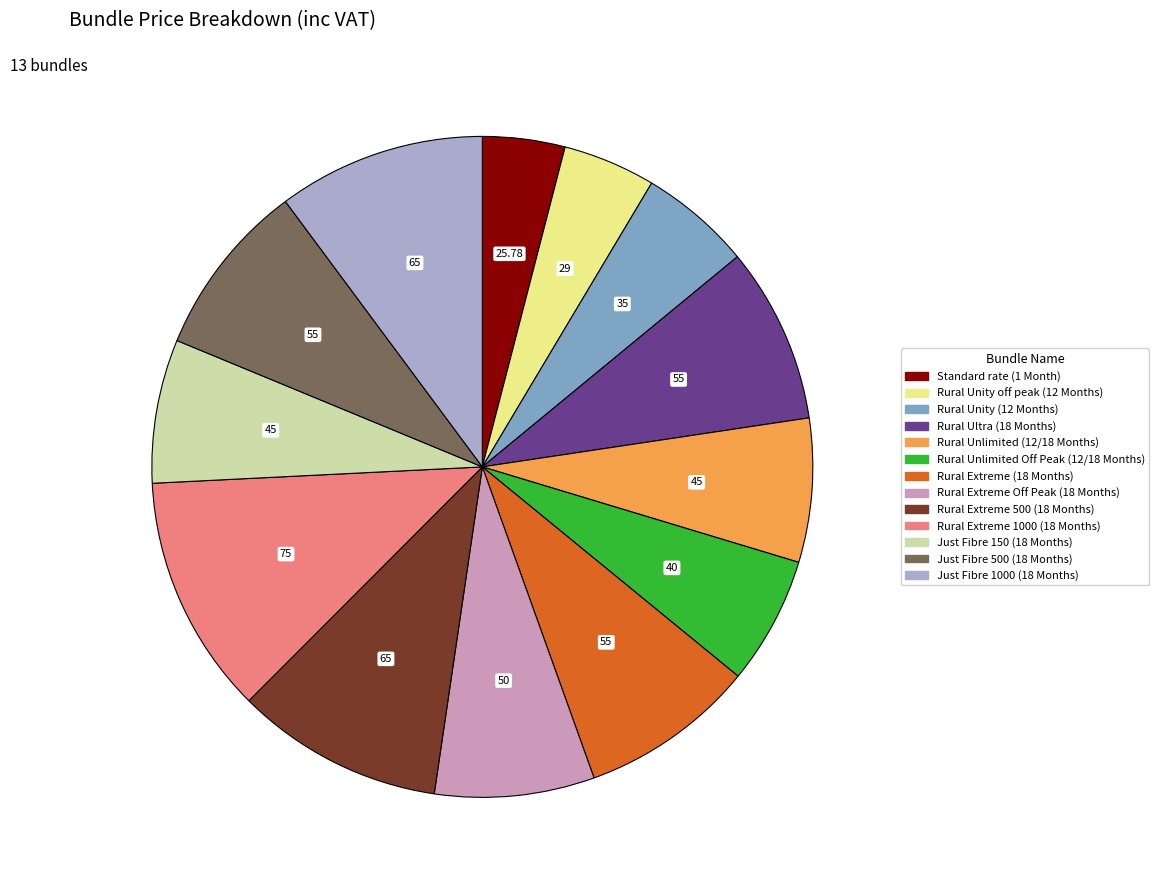

How many segments does this pie chart have?

13